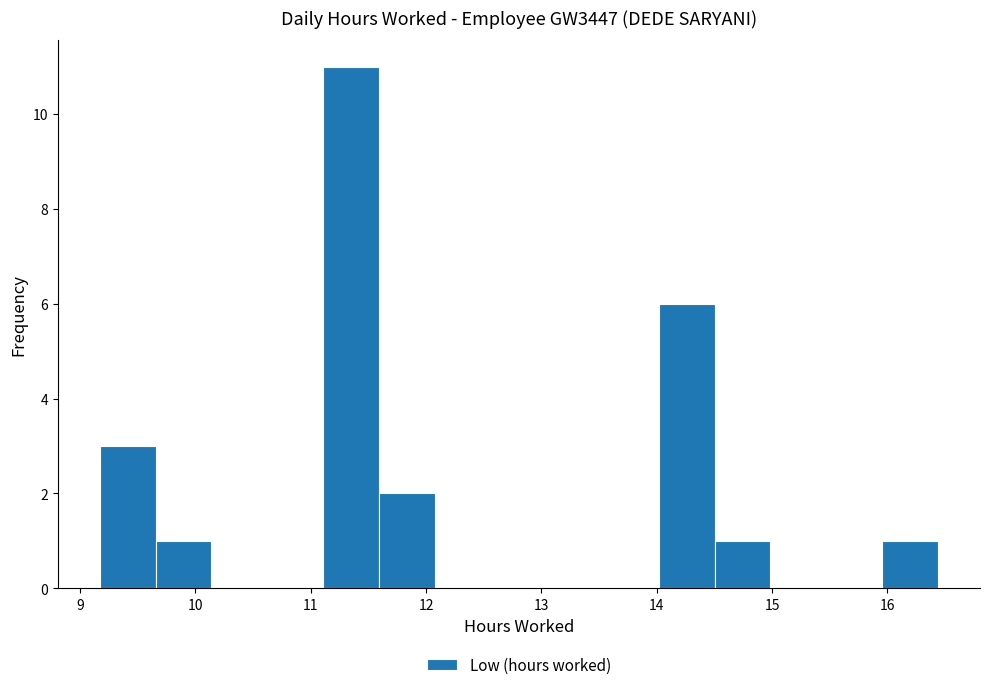

What is the height of the bar covering 14.0 to 14.5 on the x-axis? Neither the bar edges nor the heights are printed on the chart, so give them approximately, as read against the axes.

6